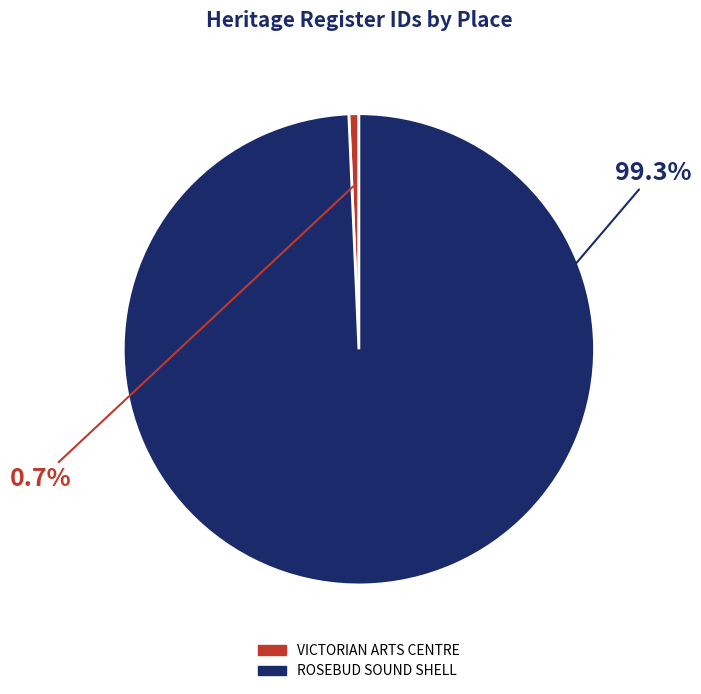

To the nearest percent, what is the average slice percentage?

50%